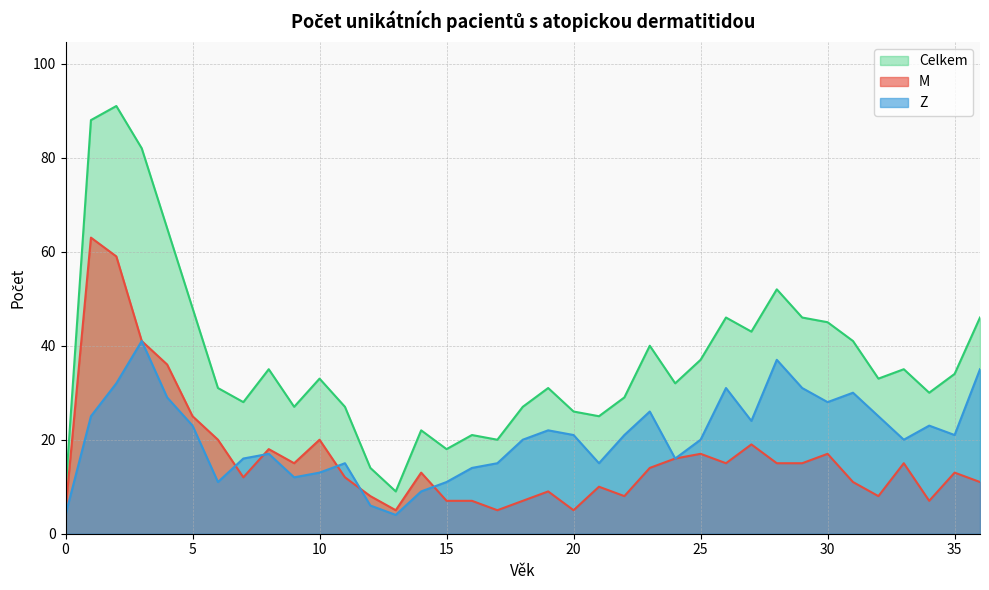

True or false: M and Celkem intersect in this chart.

False